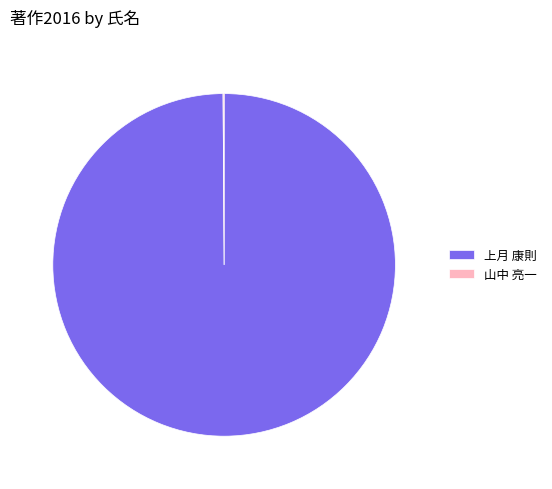

Which category has the biggest portion of the pie?

上月 康則